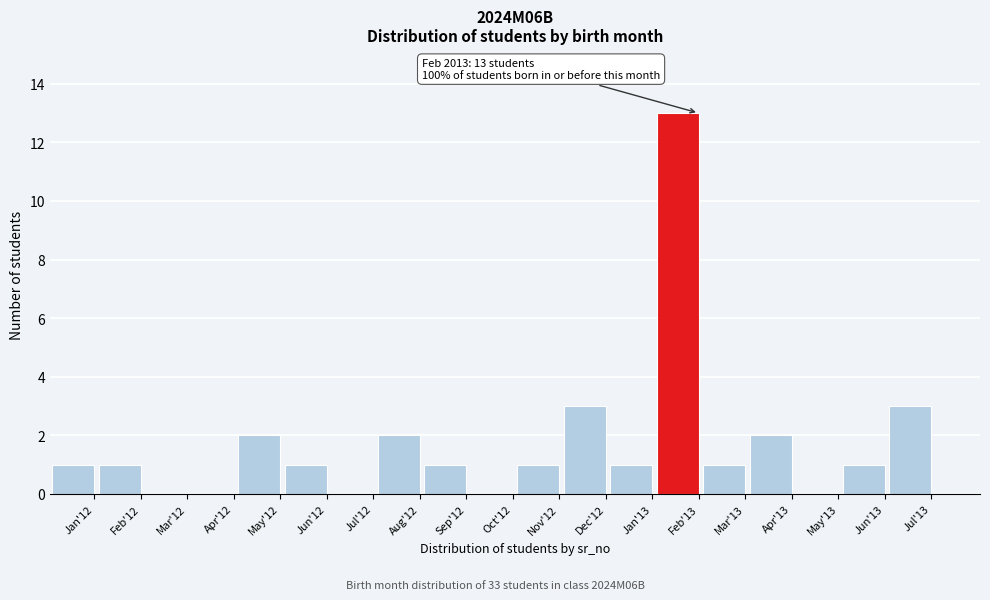

Reading left to right, list all the values displayed in this chart.

Jan'12=1	Feb'12=1	Mar'12=0	Apr'12=0	May'12=2	Jun'12=1	Jul'12=0	Aug'12=2	Sep'12=1	Oct'12=0	Nov'12=1	Dec'12=3	Jan'13=1	Feb'13=13	Mar'13=1	Apr'13=2	May'13=0	Jun'13=1	Jul'13=3